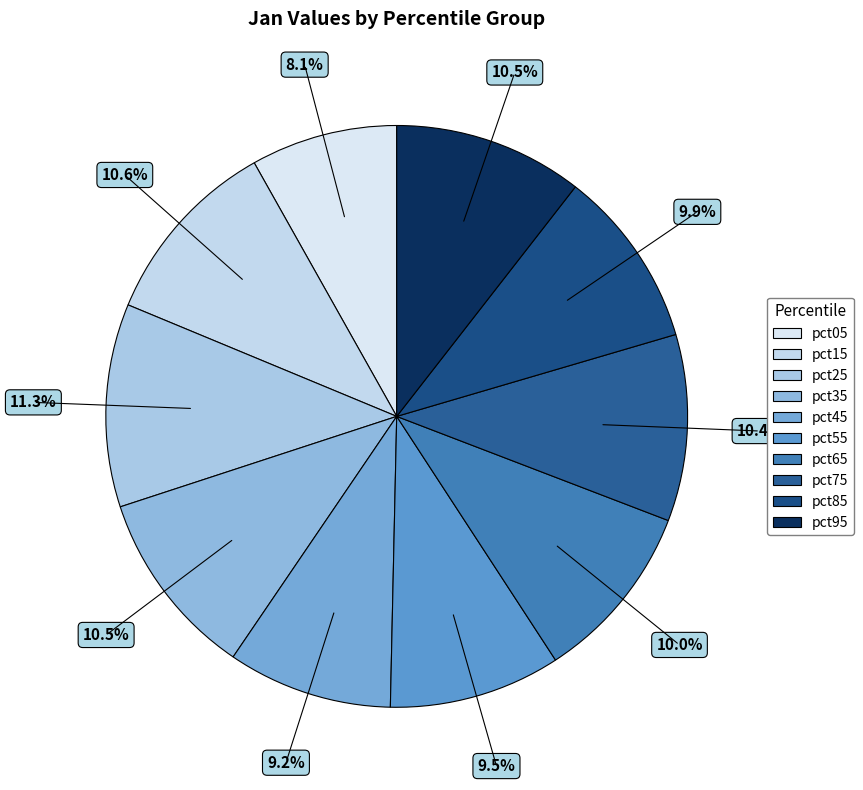

Combined, what portion of the pie is pct05 and pct25?

19.4%